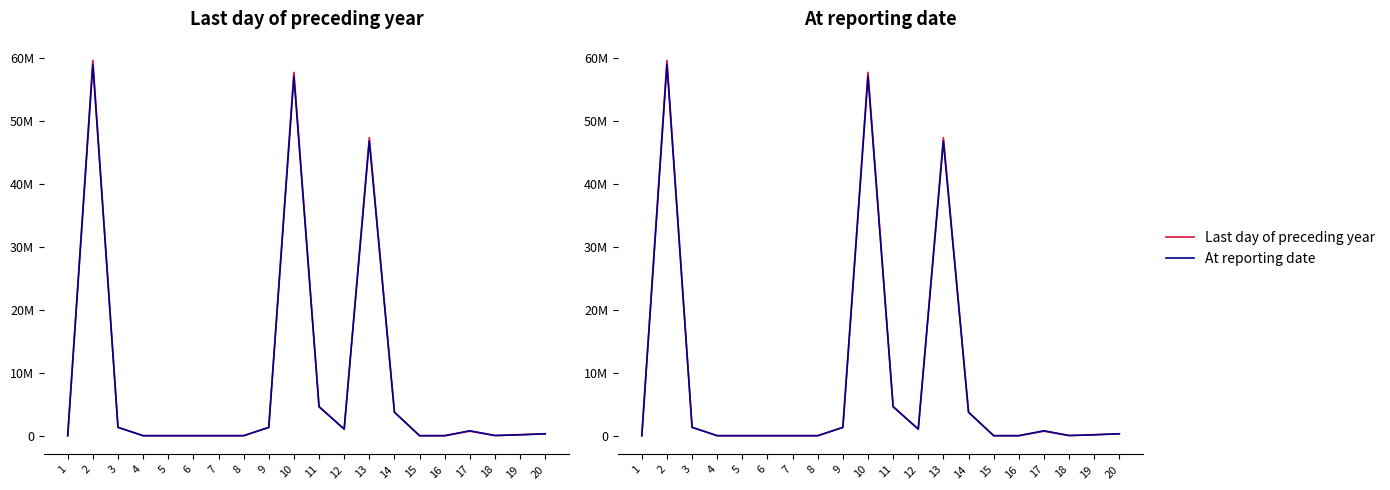

Rank the series at 5 from highest to lowest value.

Last day of preceding year, At reporting date